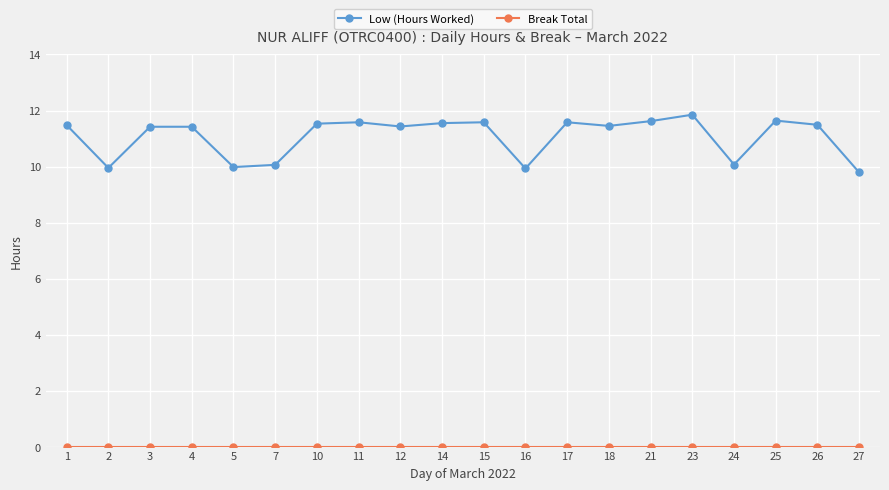

What is the value of the Low (Hours Worked) point at the 12th from the left?

9.9